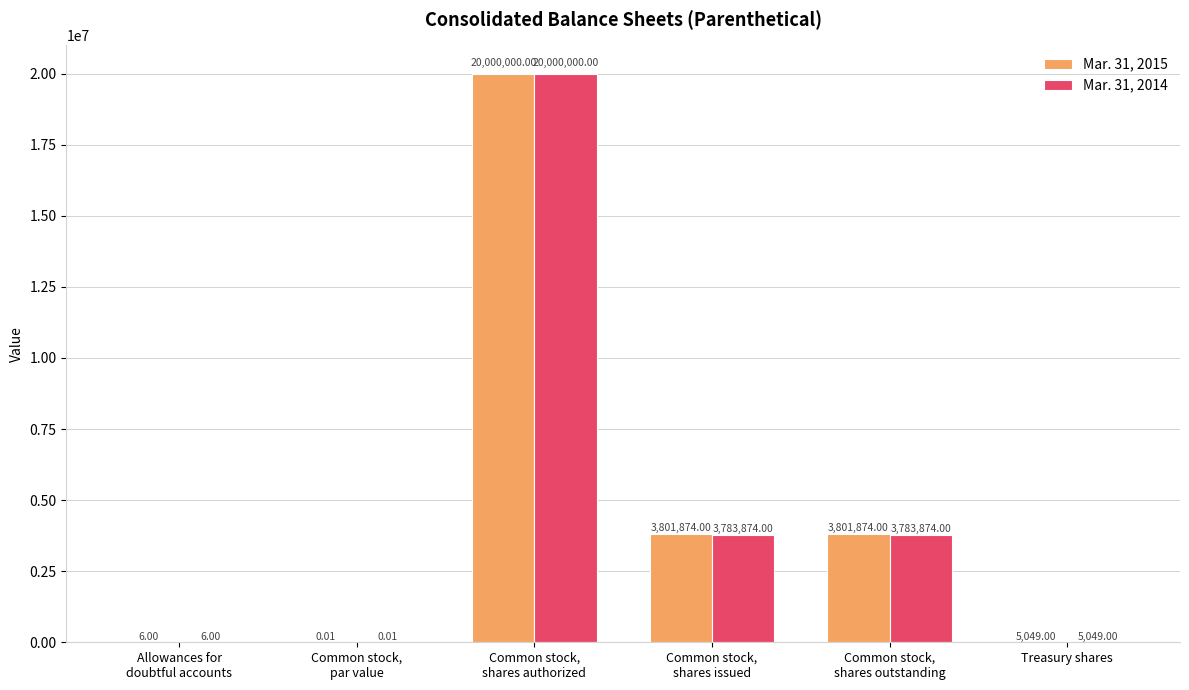

What is the sum of all Mar. 31, 2015 values?

27608803.0